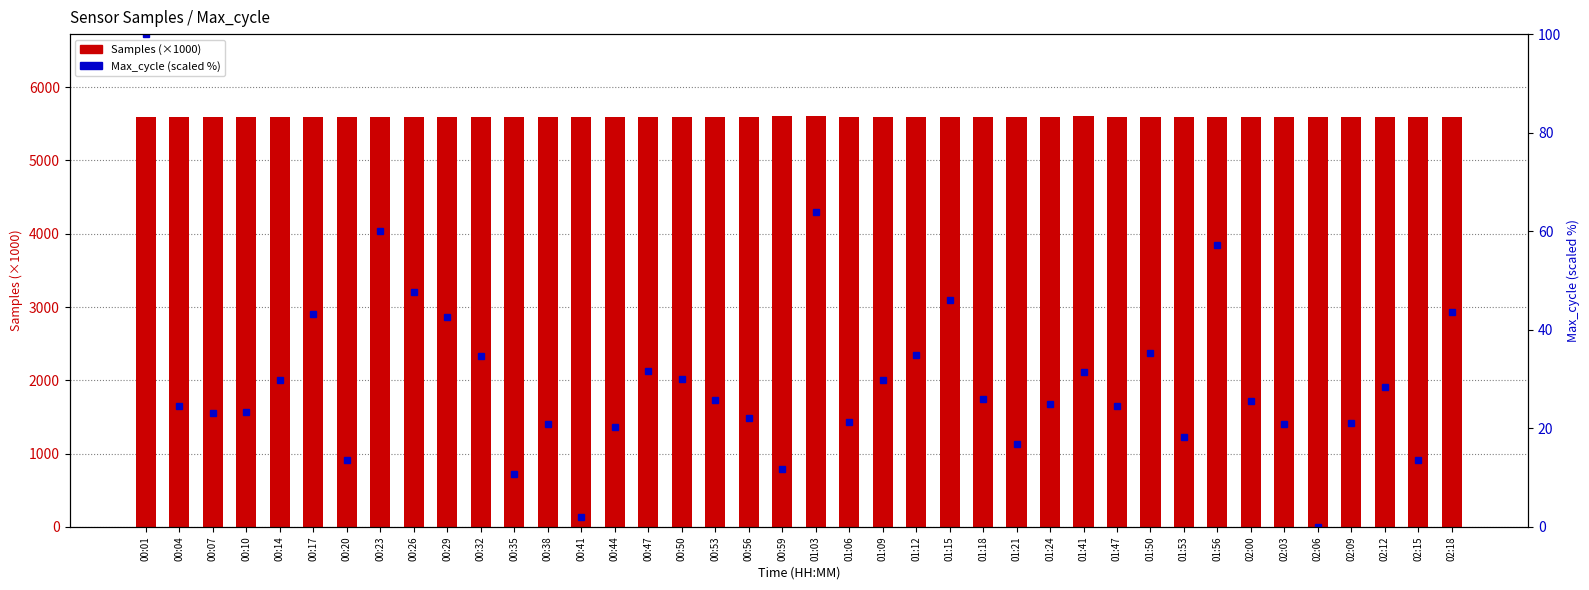

What position from the right is 01:21?

14